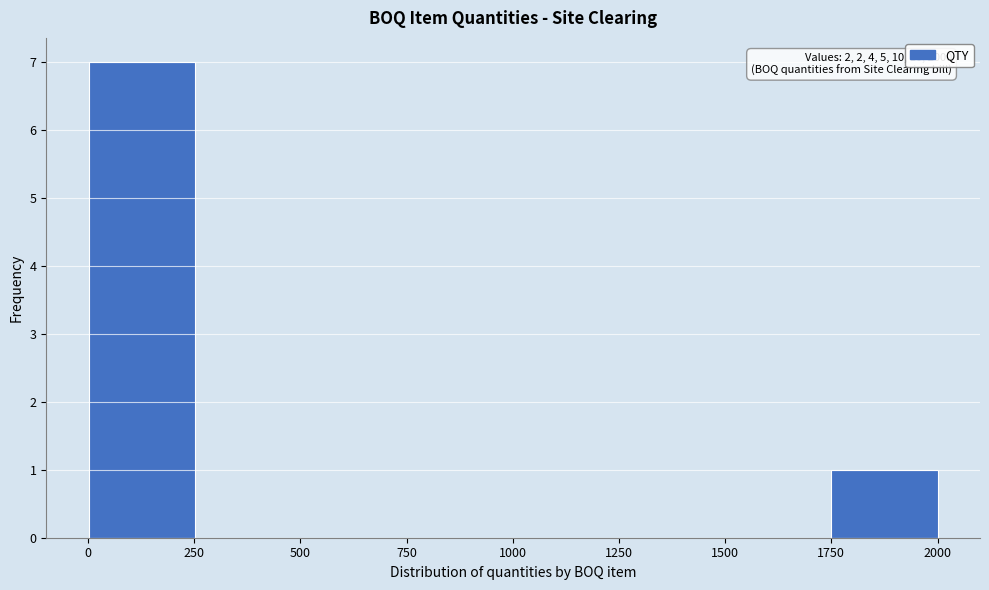

Which range on the x-axis has the tallest bar?

0 to 250